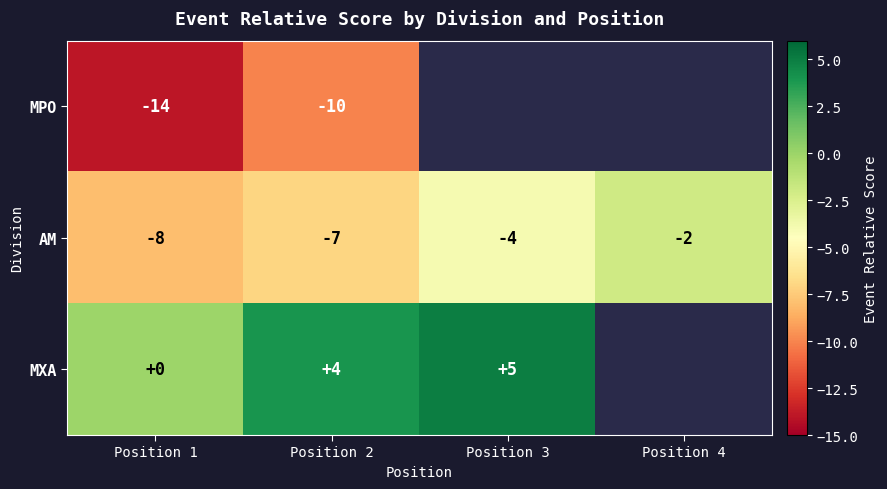

The AM series shows -6.9 at Position 3. True or false?

False